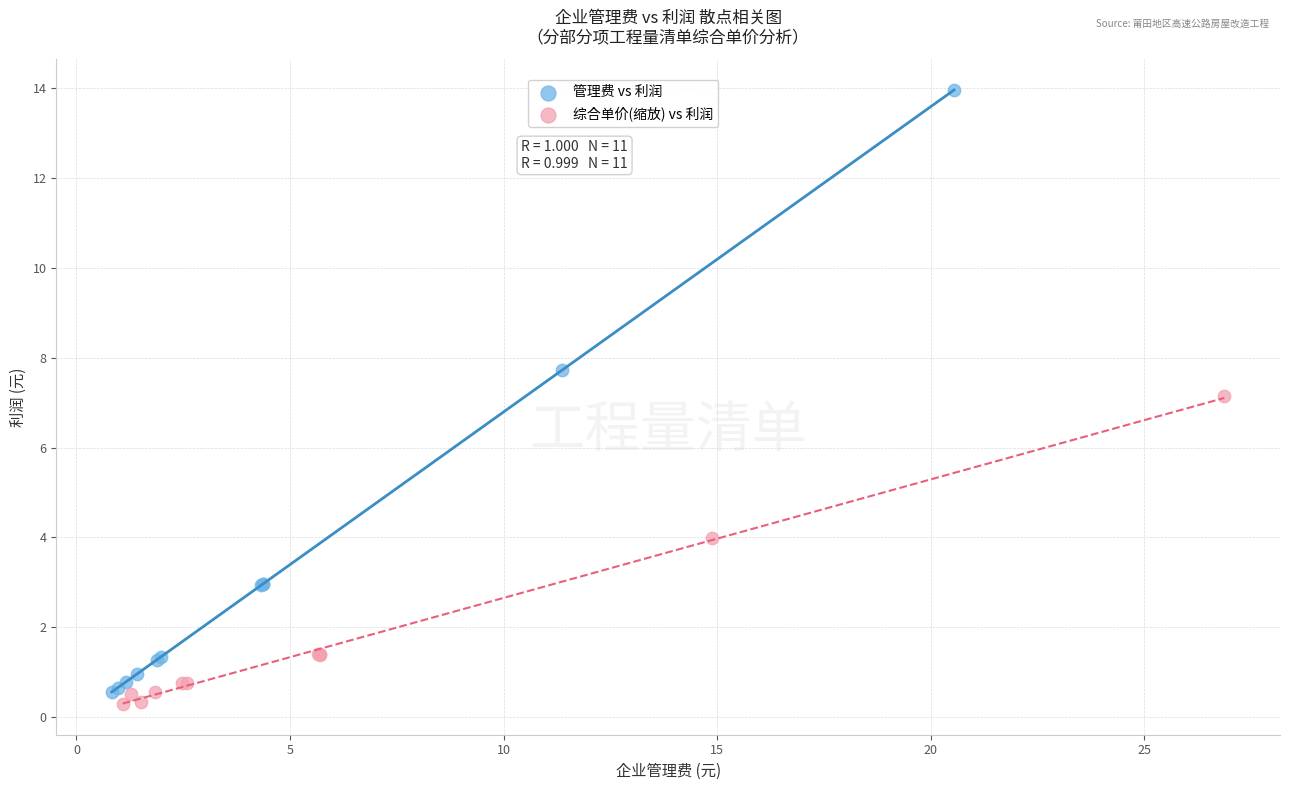

Which series has the widest spread of Y values?

管理费 vs 利润